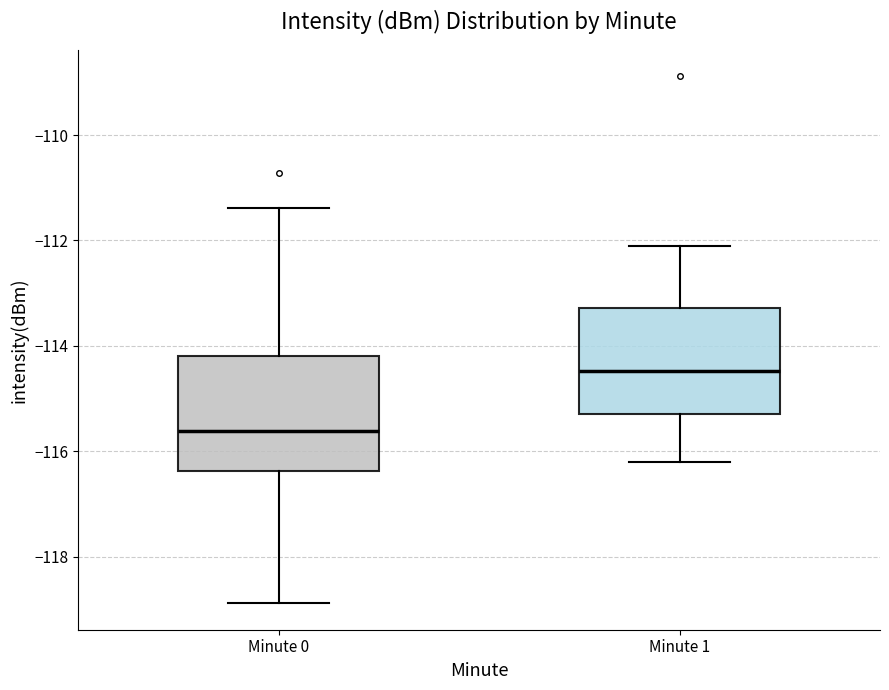

Which box has the highest median line?

Minute 1